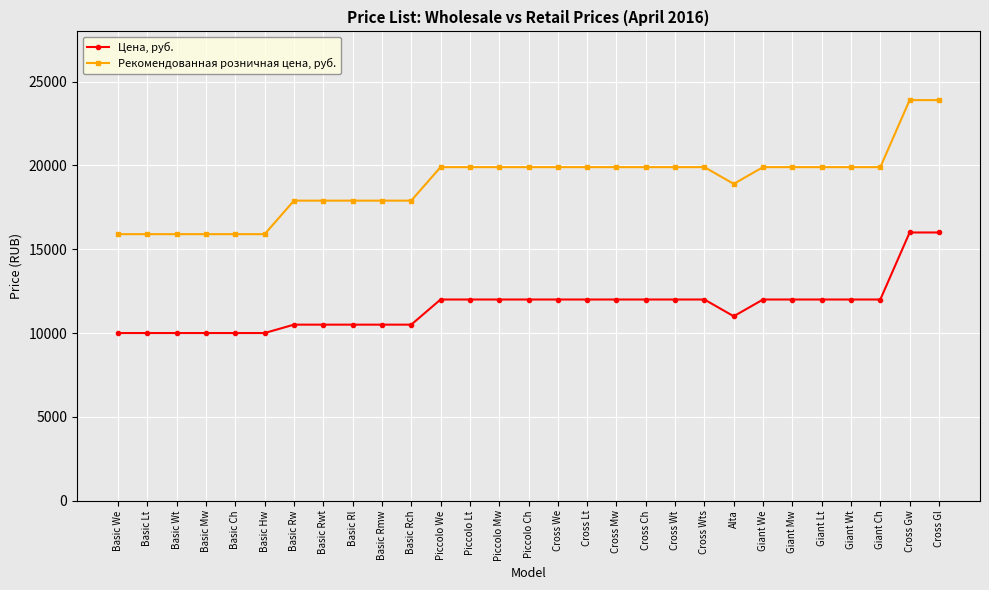

What is the approximate value of Цена, руб. at Alta?

11000